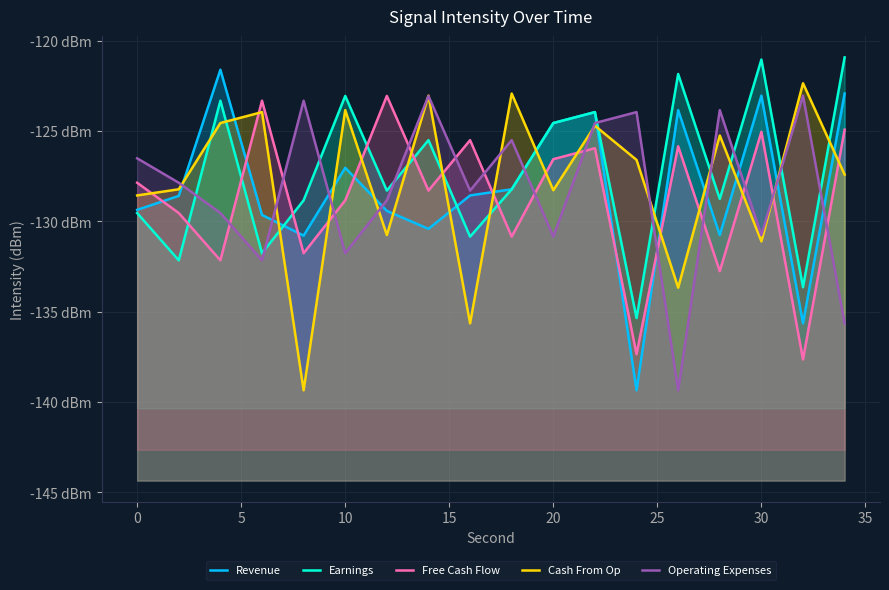

Which series has the largest range (max minus min)?

Revenue